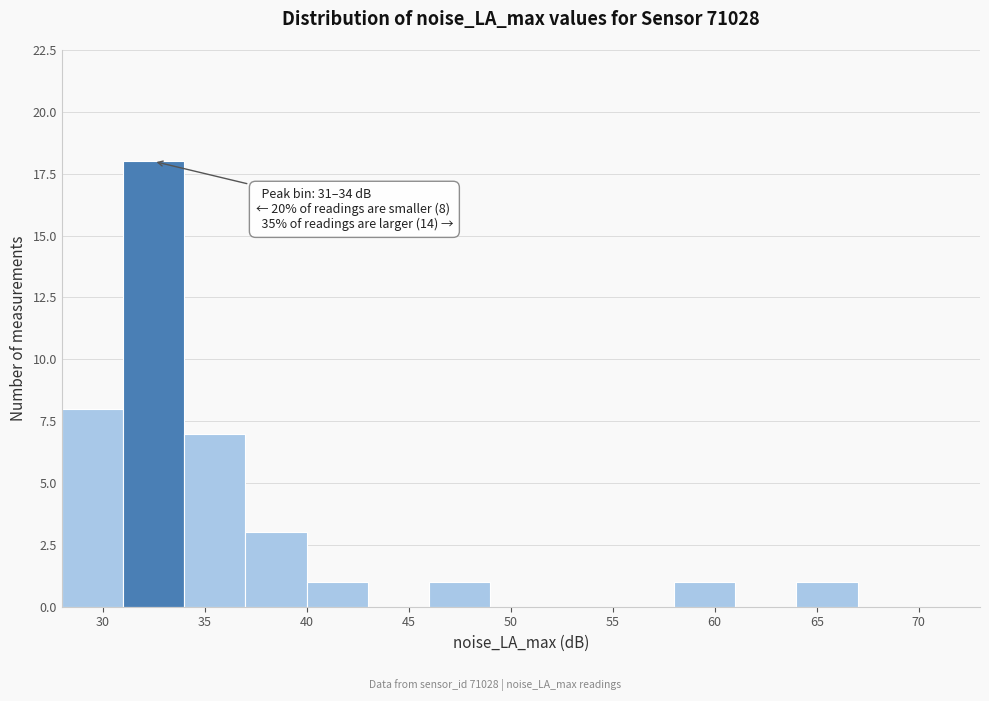

Over which range of the x-axis is the bar tallest?

31 to 34